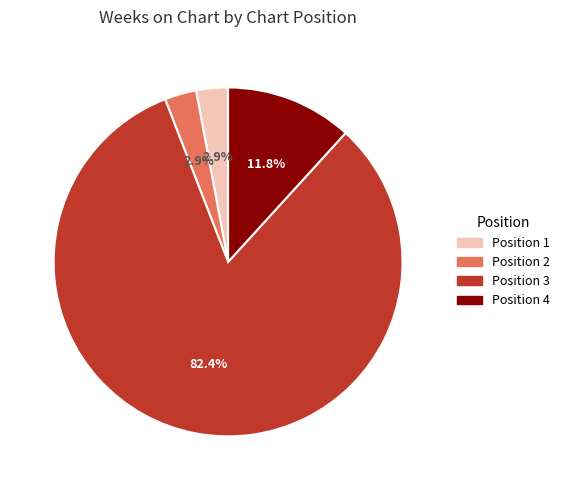

Is the sum of Position 4 and Position 2 greater than half?

No